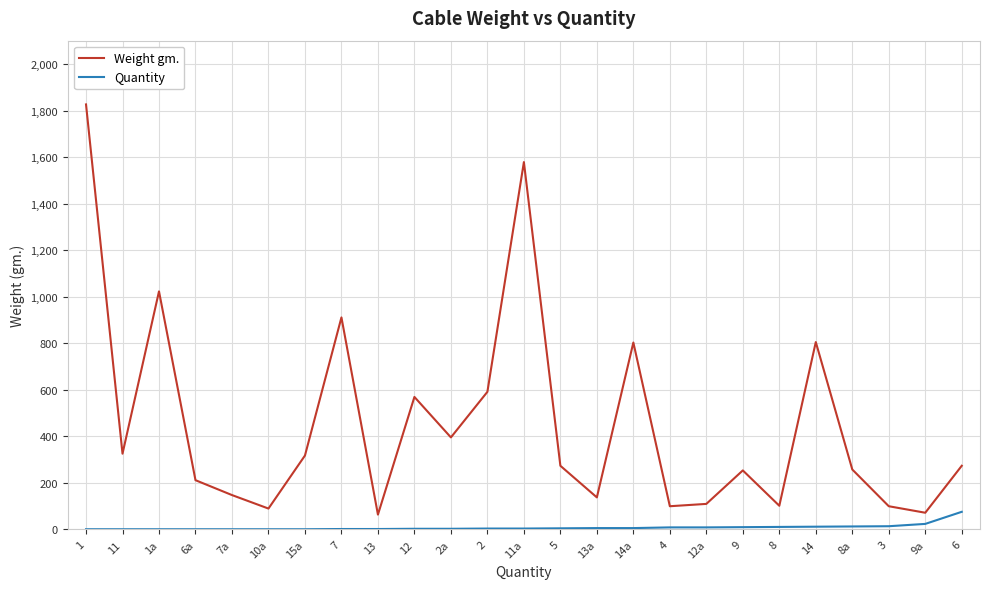

What is the difference between the maximum and minimum values in the Weight gm. series?

1764